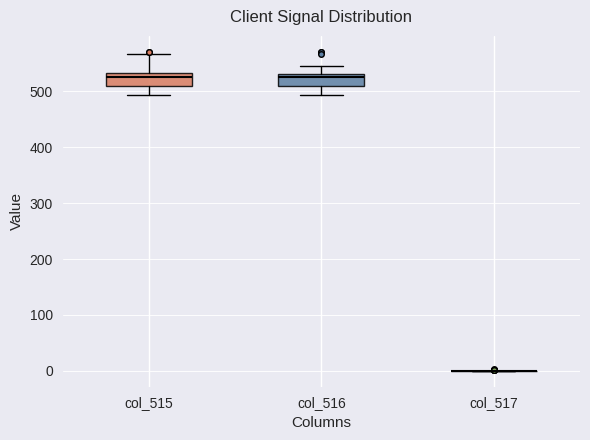

Where does the upper whisker of the box for col_515 end on the y-axis? The values are not printed on the chart, so give them approximately, as read against the axis.

570